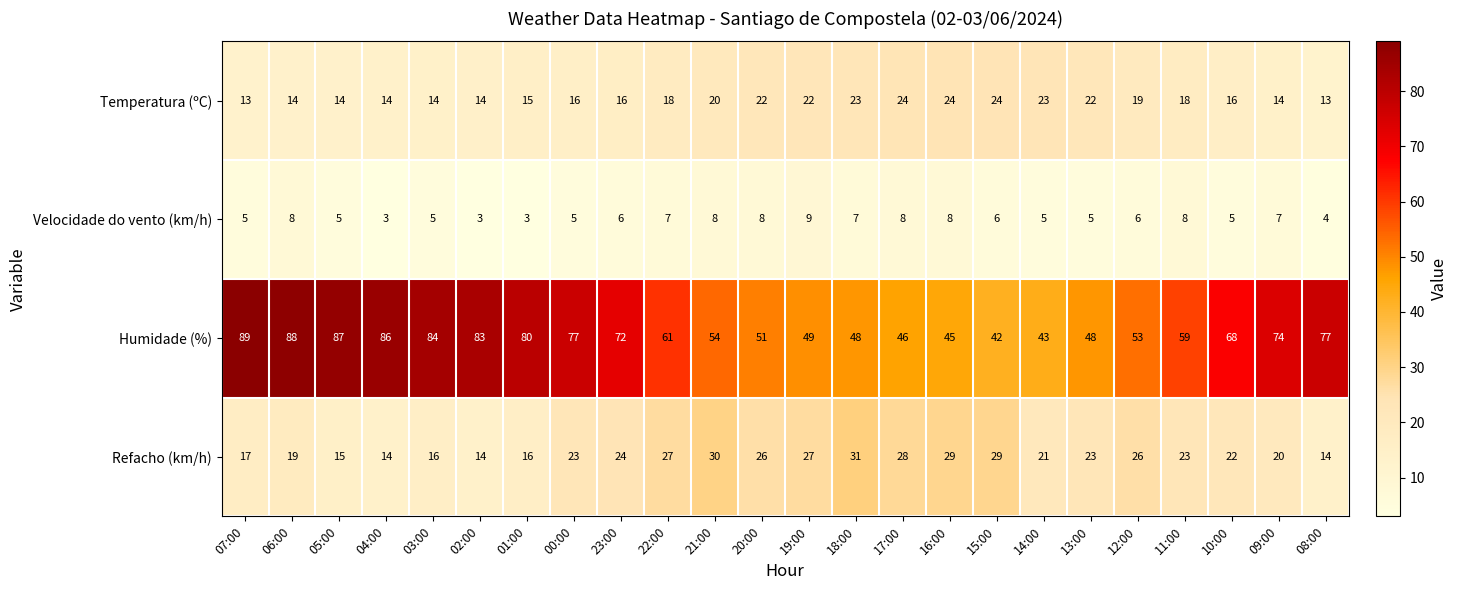

What is the difference between the maximum and minimum values in the Temperatura (ºC) series?

11